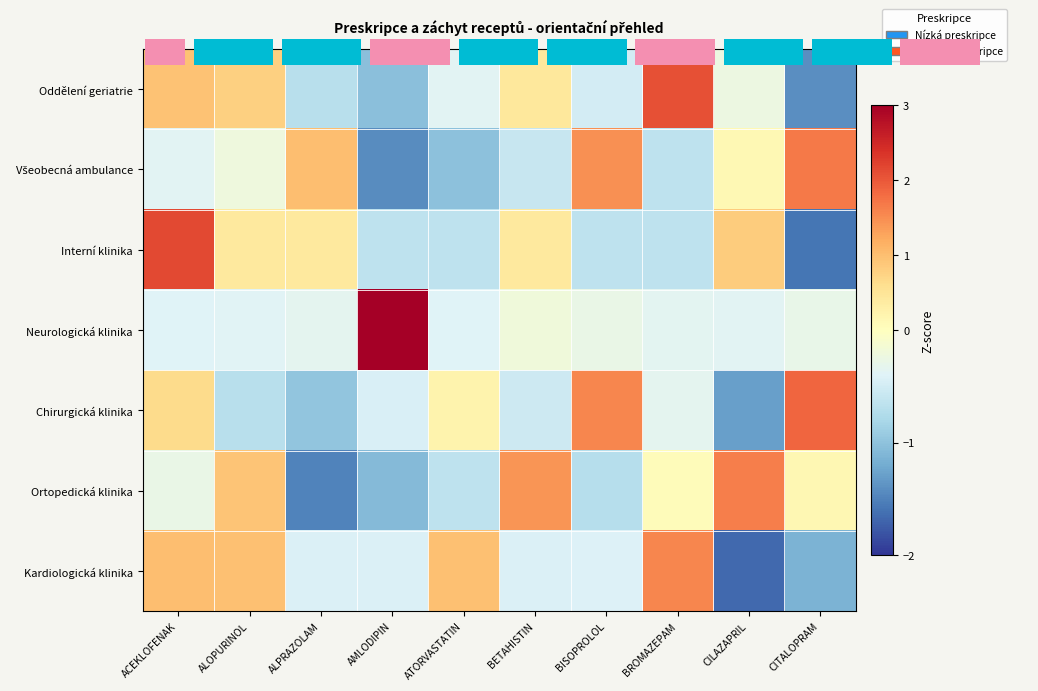

What is the difference between the maximum and second lowest values in the Chirurgická klinika series?

2.8